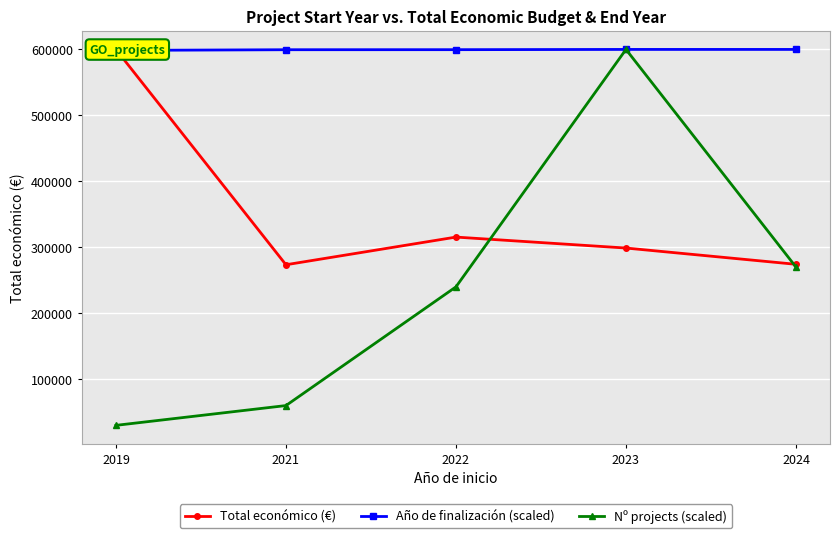

What is the difference between the highest and lowest values at 2023?

301134.8